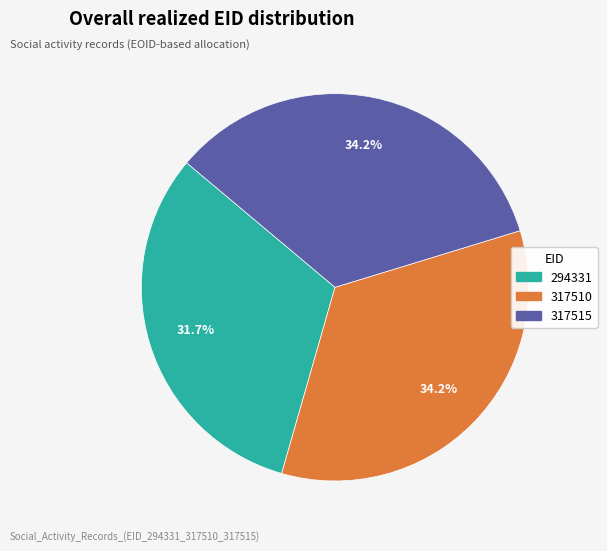

Do 317510 and 317515 together represent more than half of the pie?

Yes